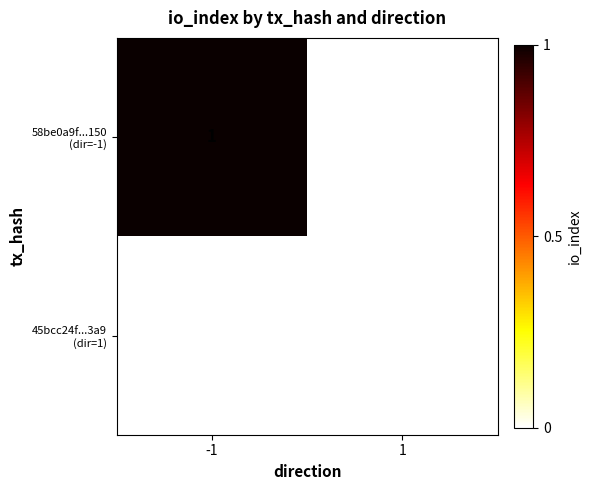

The 58be0a9f...150 (dir=-1) series shows 1.0 at -1. True or false?

True